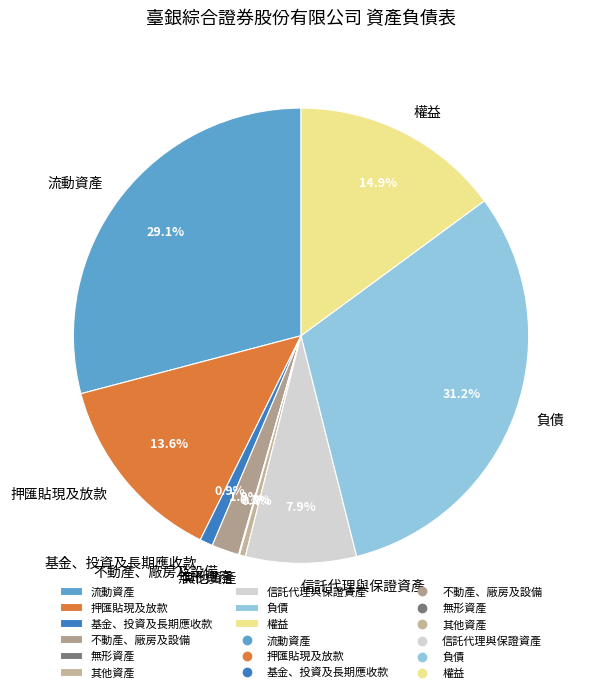

To the nearest percent, what is the average slice percentage?

11%